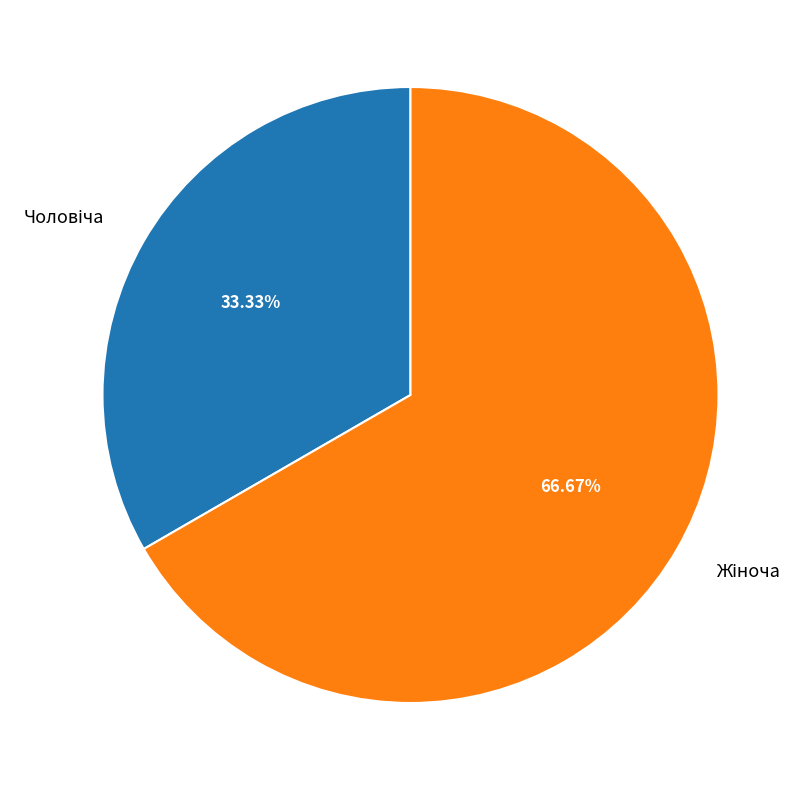

Is there a majority slice in this chart?

Yes